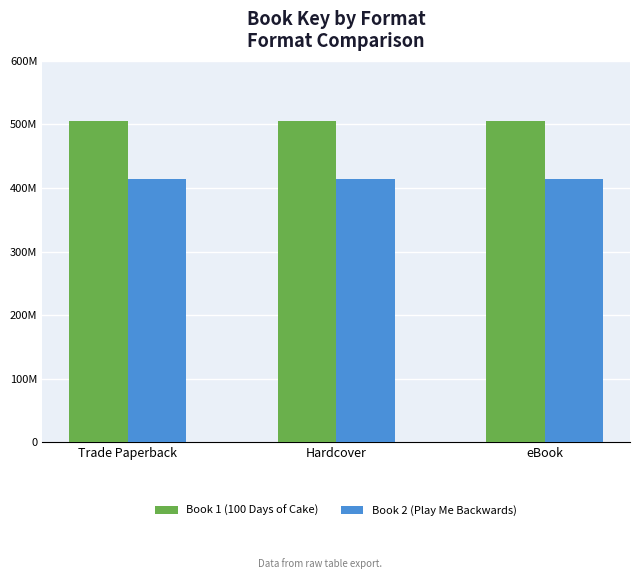

Which has a higher value, eBook or Trade Paperback?

eBook